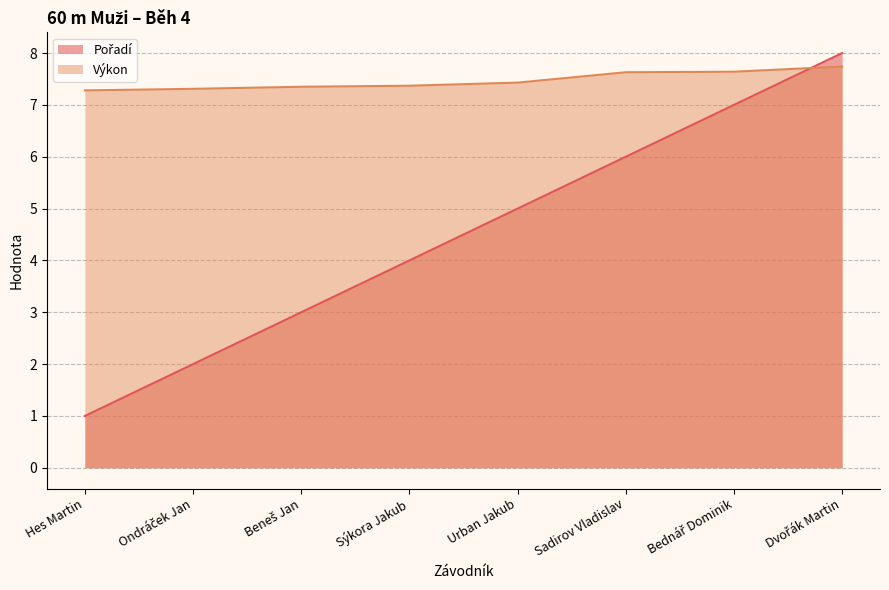

Reading right to left, list all the values displayed in this chart.

Pořadí: Dvořák Martin=8.0	Bednář Dominik=7.0	Sadirov Vladislav=6.0	Urban Jakub=5.0	Sýkora Jakub=4.0	Beneš Jan=3.0	Ondráček Jan=2.0	Hes Martin=1.0
Výkon: Dvořák Martin=7.7	Bednář Dominik=7.6	Sadirov Vladislav=7.6	Urban Jakub=7.4	Sýkora Jakub=7.4	Beneš Jan=7.3	Ondráček Jan=7.3	Hes Martin=7.3